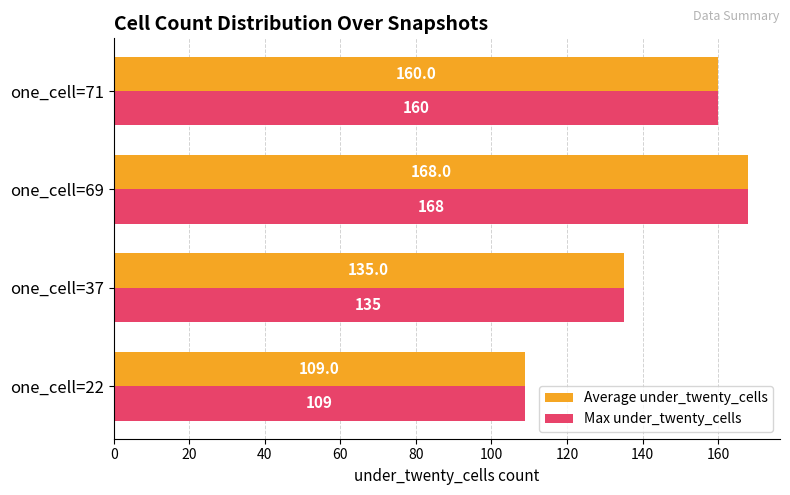

What is the sum of the Max under_twenty_cells values at one_cell=69 and one_cell=71?

328